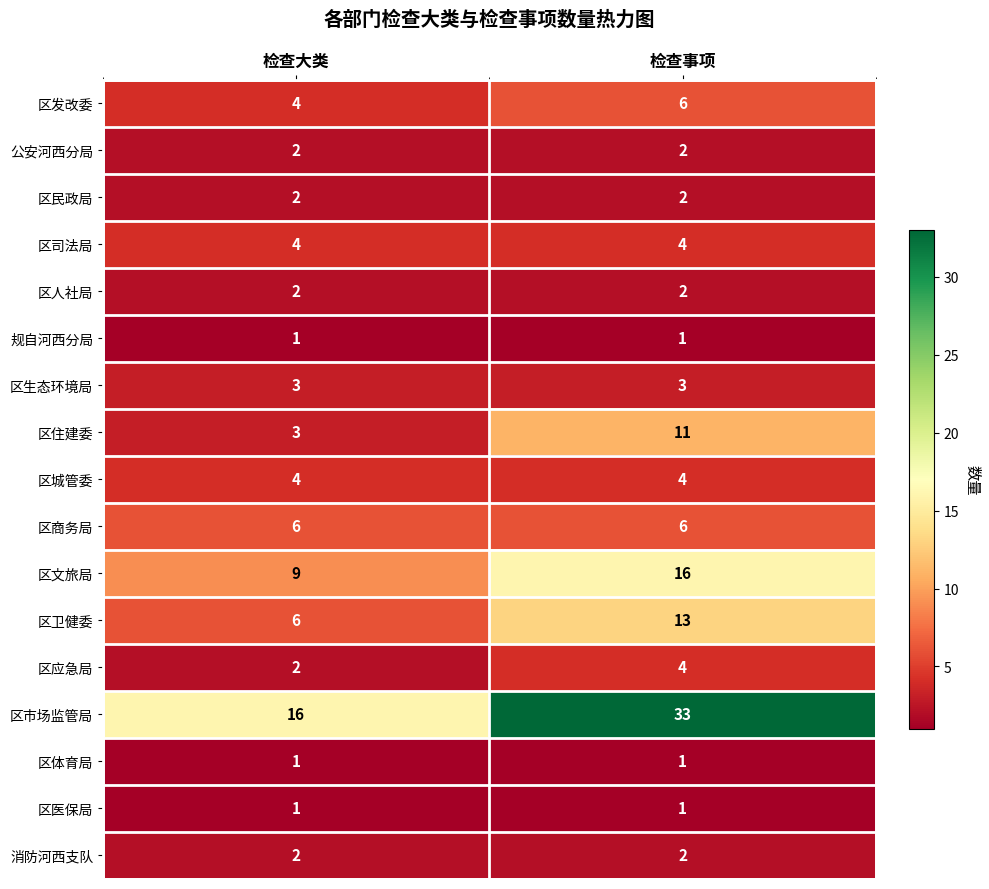

Which series has the largest range (max minus min)?

区市场监管局